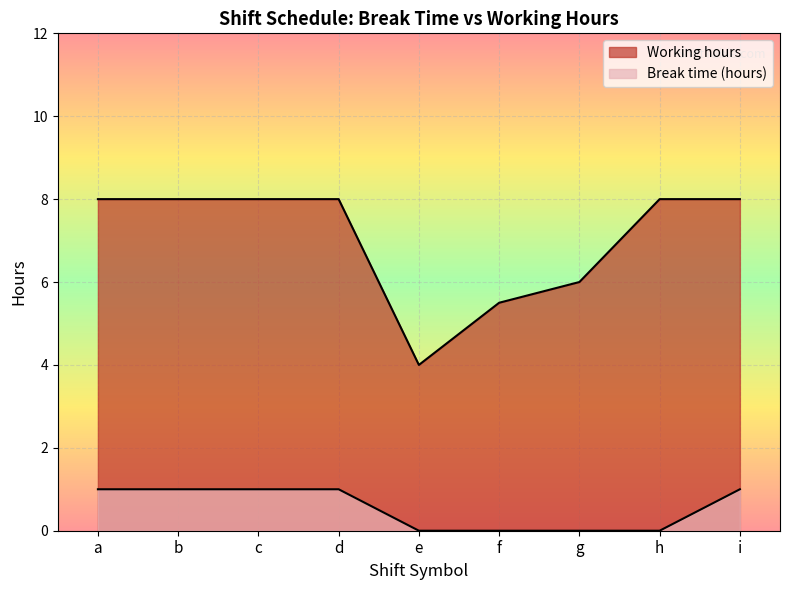

What is the value of the Working hours point at the 4th from the left?

8.0